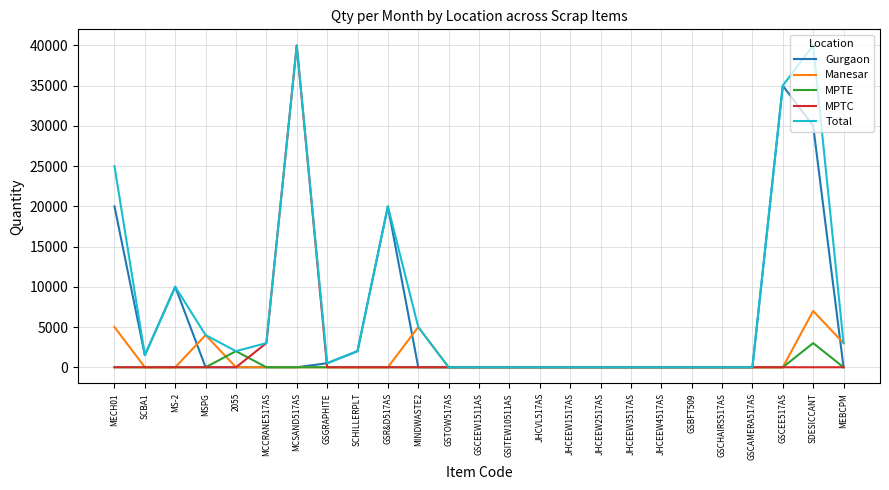

At how many categories does at least one series exceed 9633?

6